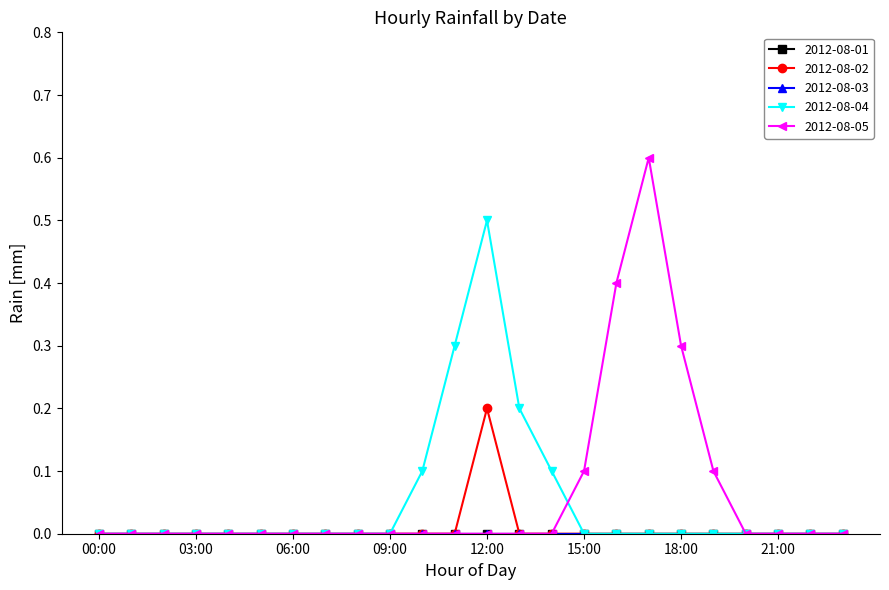

How many lines are shown in the chart?

5